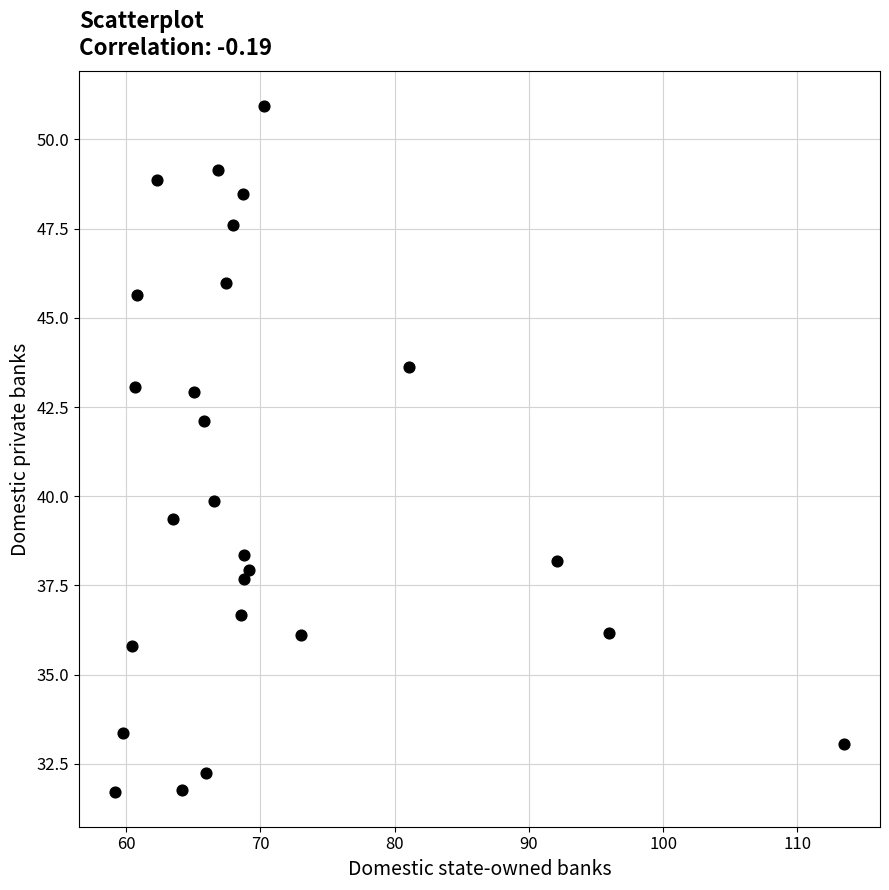

What is the range of X values (max minus min)?

54.2